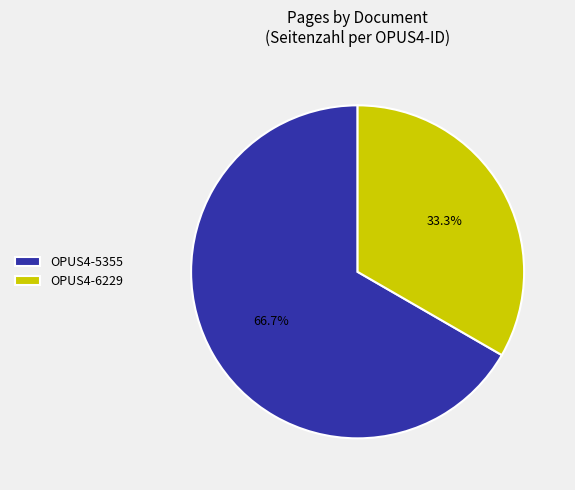

Rank the categories by value from highest to lowest.

OPUS4-5355, OPUS4-6229